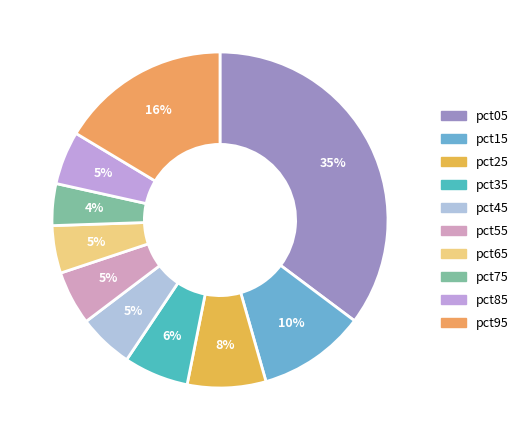

The pct65 slice represents 5% of the pie. True or false?

True